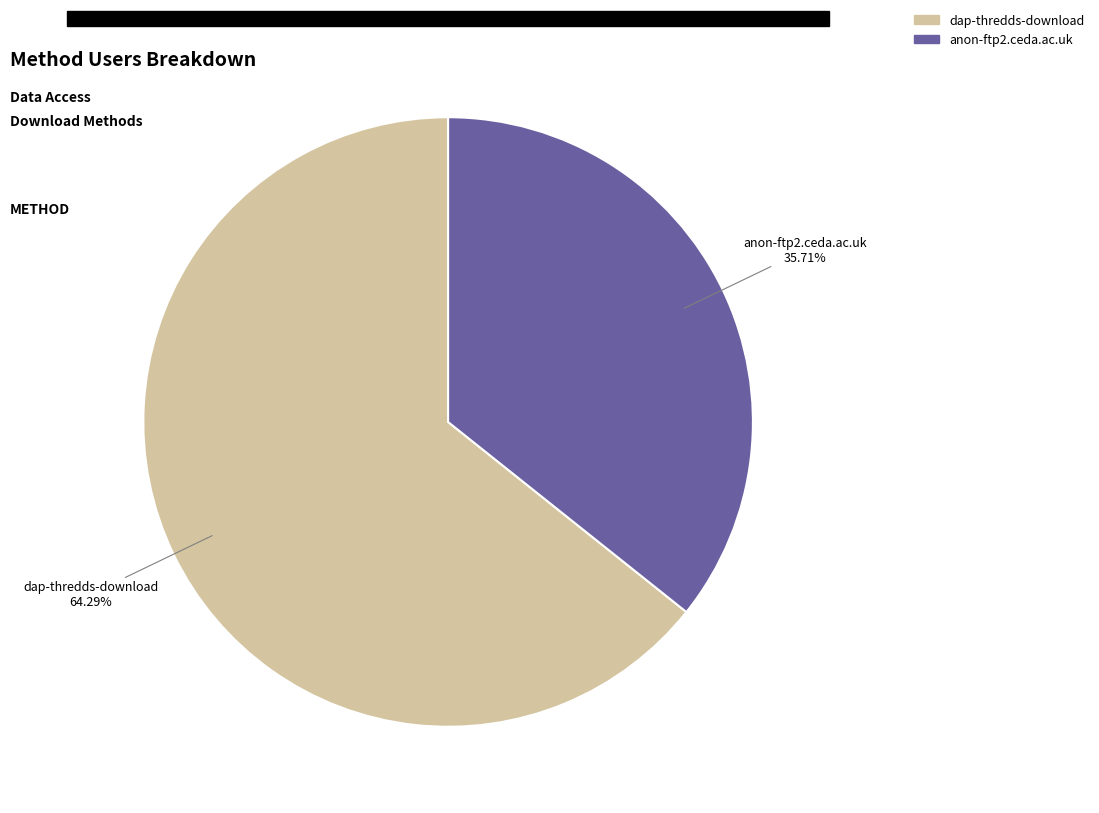

How many slices are in this pie chart?

2